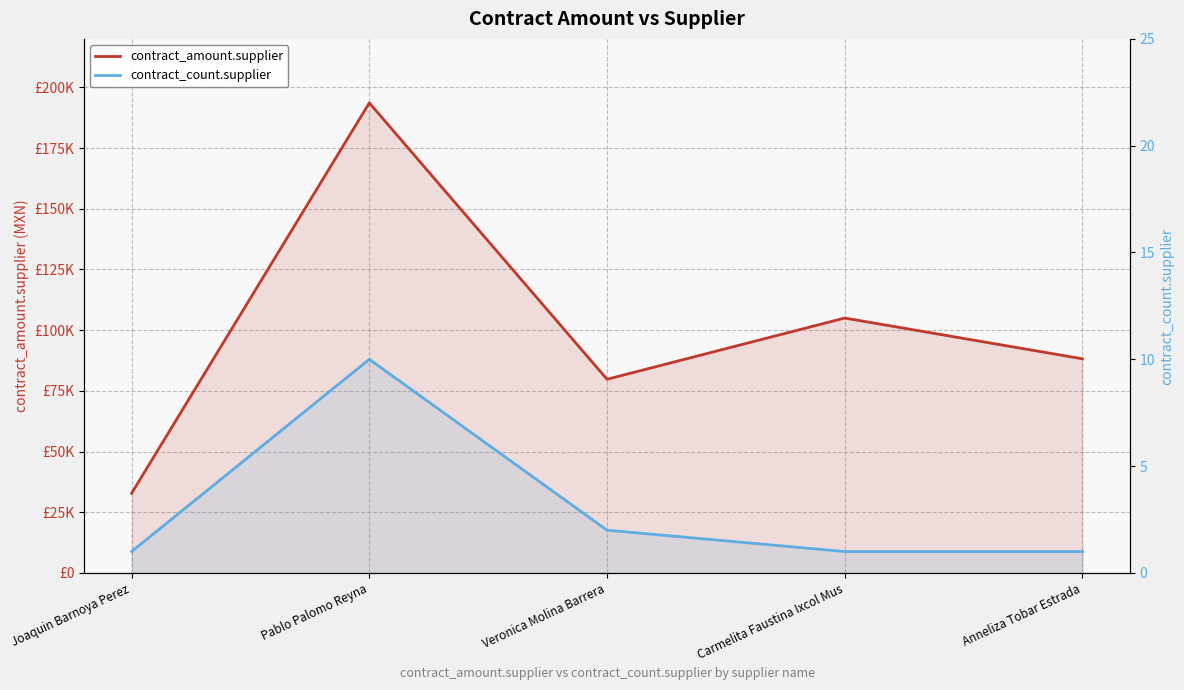

Rank the series by their maximum value, from highest to lowest.

contract_amount.supplier, contract_count.supplier